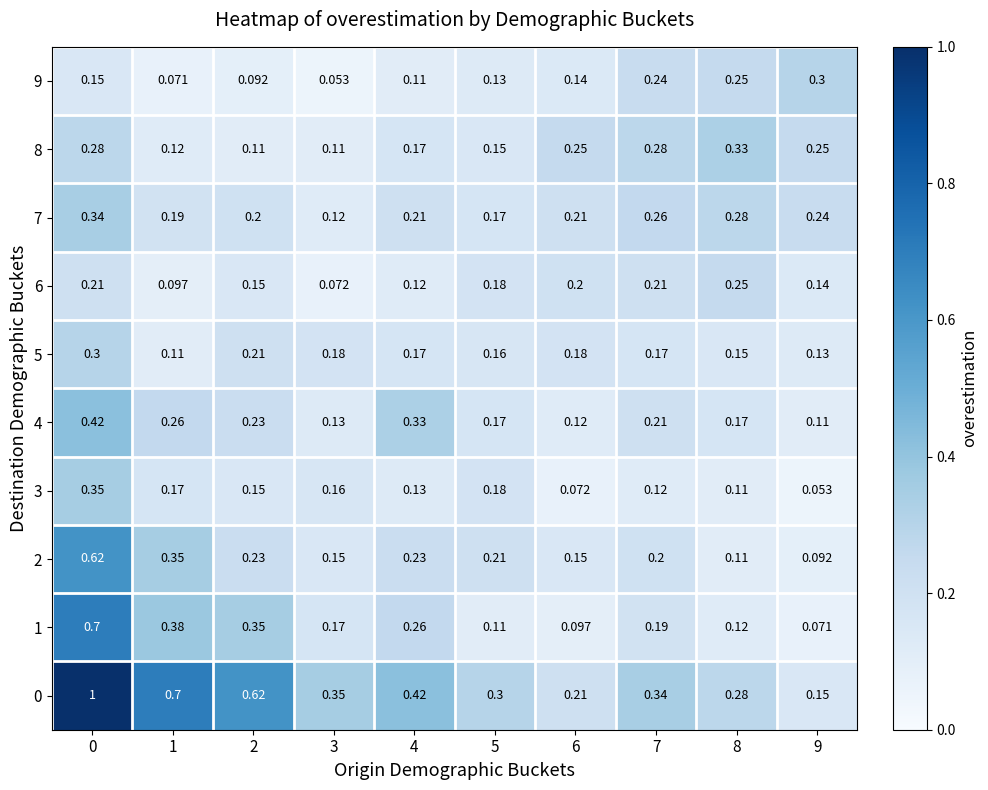

How many data points does each series have?

10